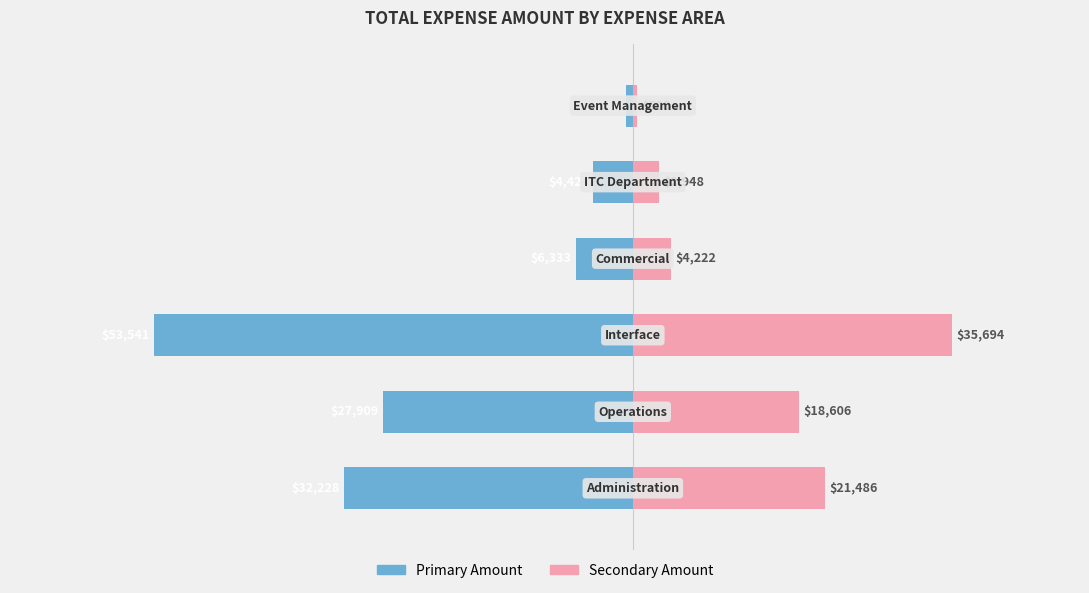

What is the minimum value for Primary Amount?

-53540.5